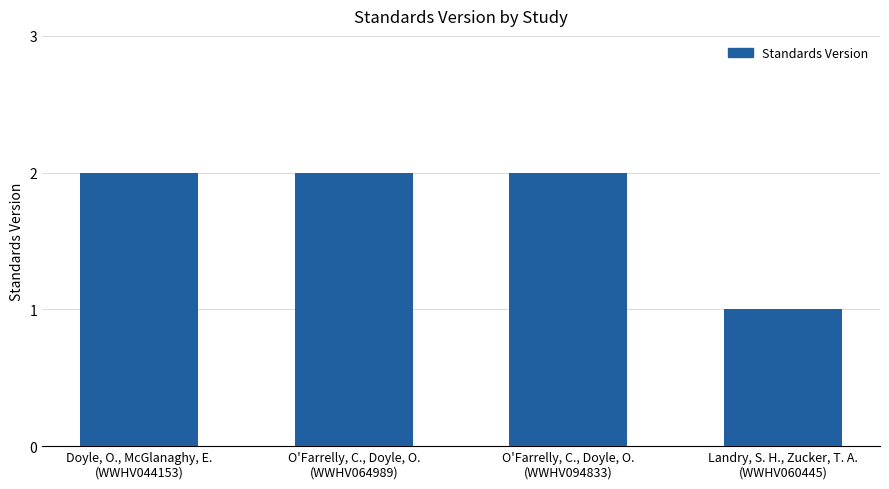

What is the maximum value shown in the chart?

2